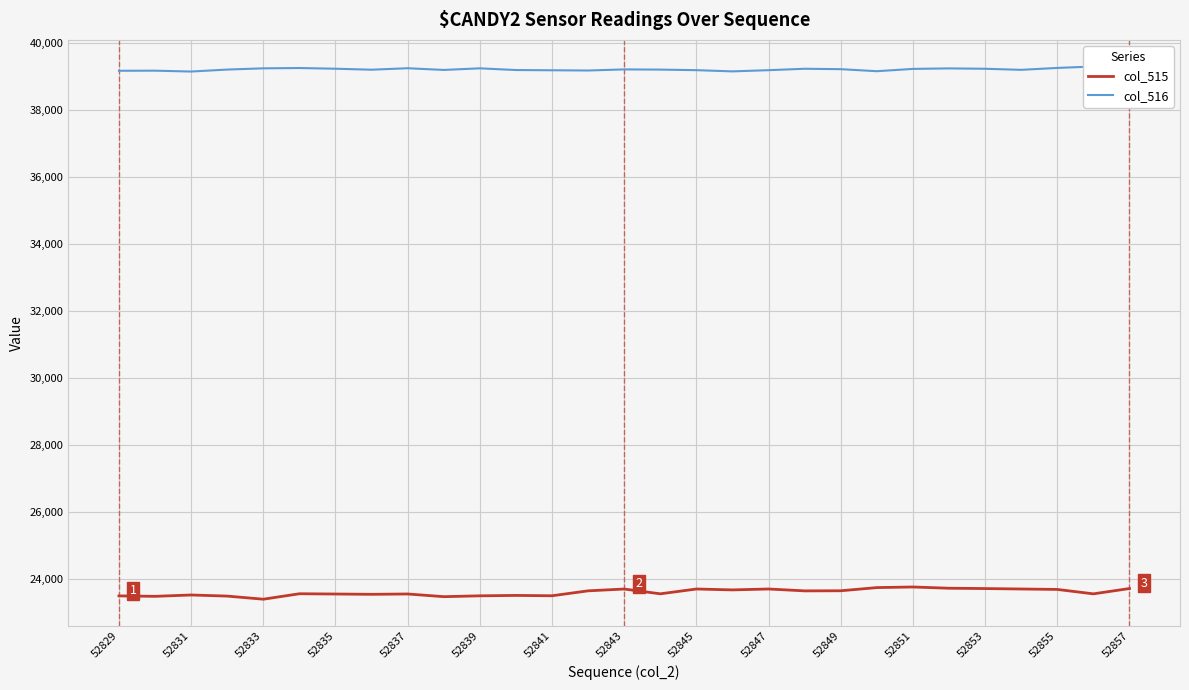

How many distinct data groups are displayed?

2